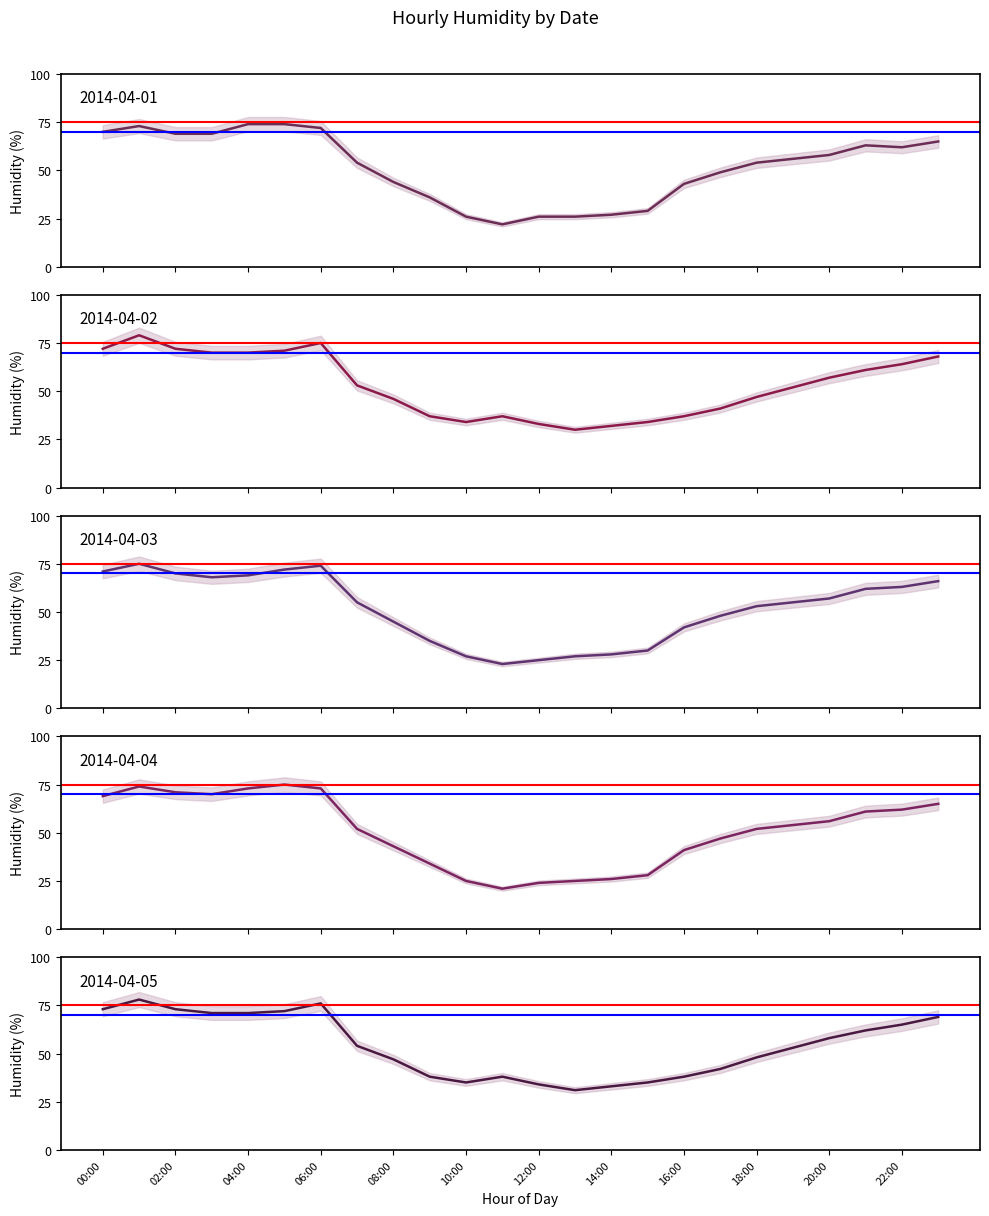

What is the difference between the highest and lowest values at 18:00?

7